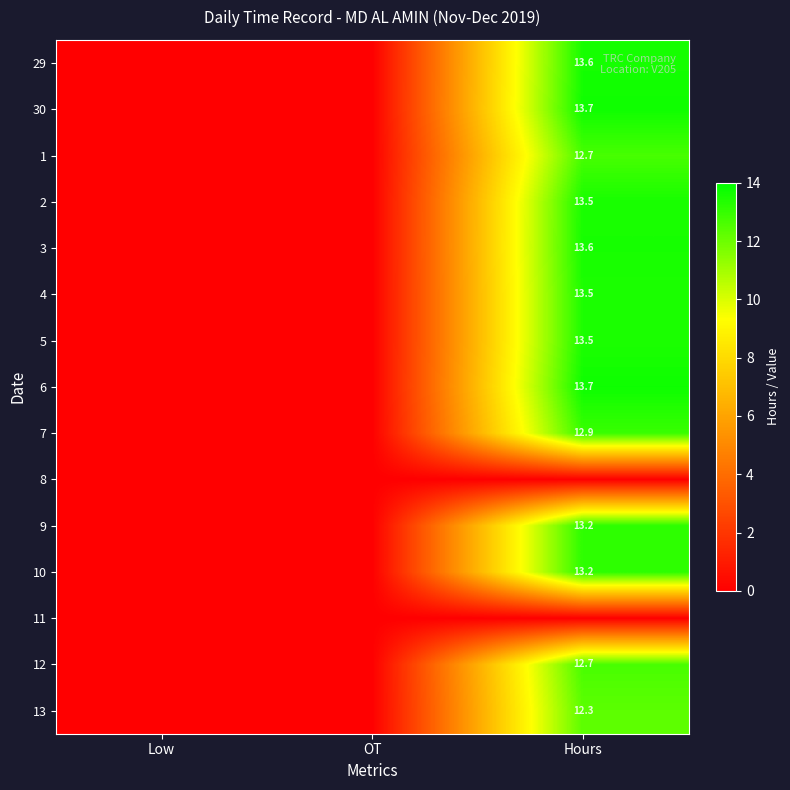

At how many categories does at least one series exceed 5?

1